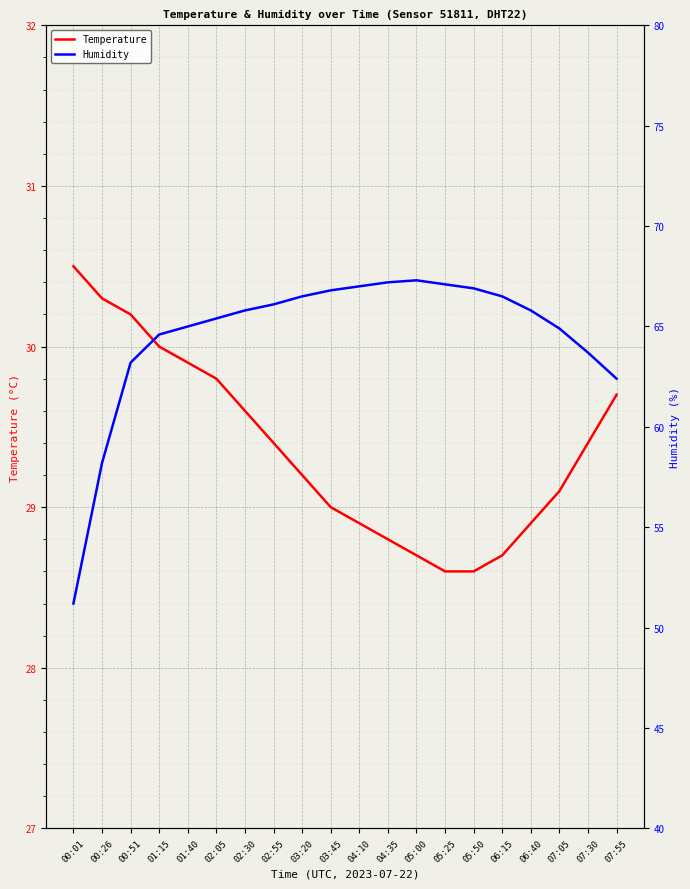

True or false: Temperature and Humidity cross at least once.

False